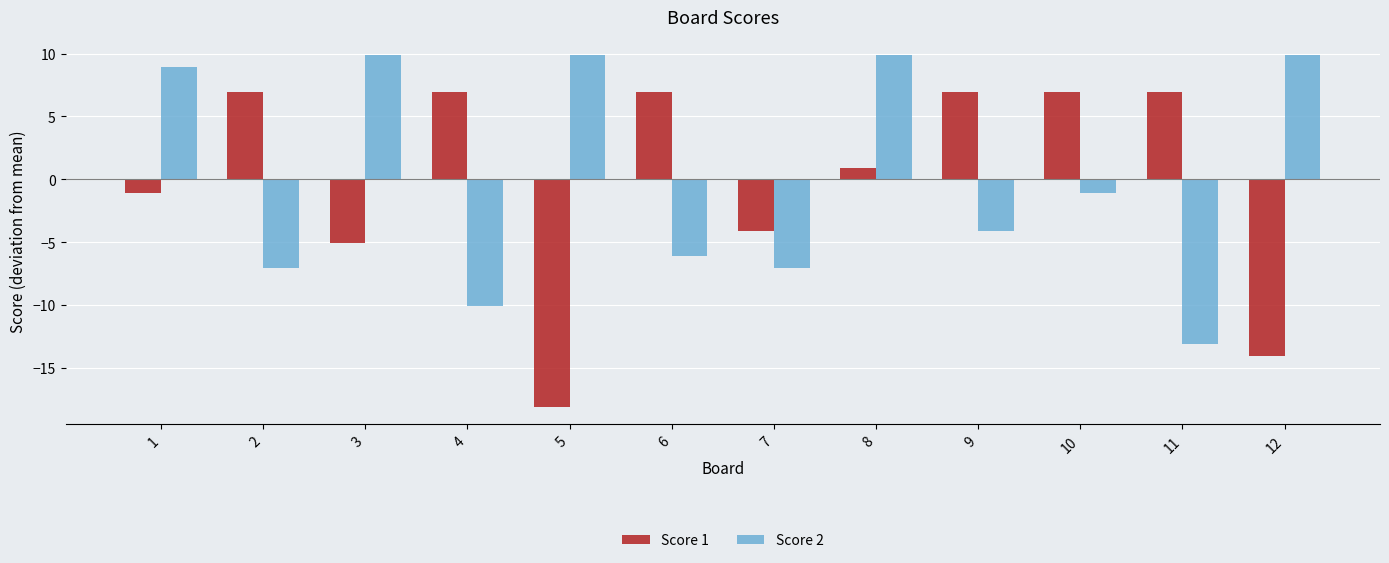

Is the value of Score 1 at 2 greater than the value of Score 2 at 4?

Yes